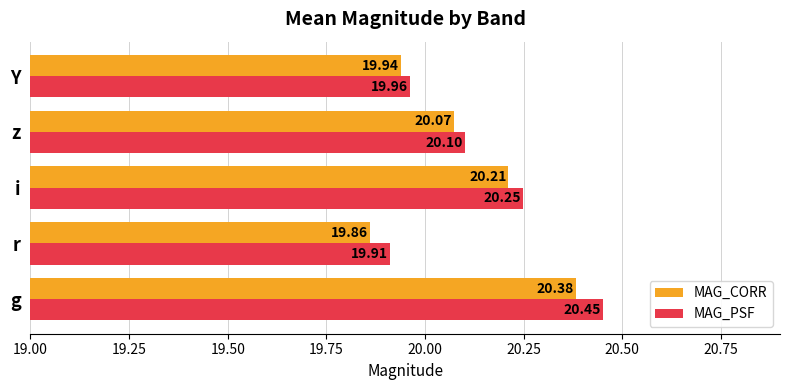

What is the average value of the MAG_CORR series?

20.1